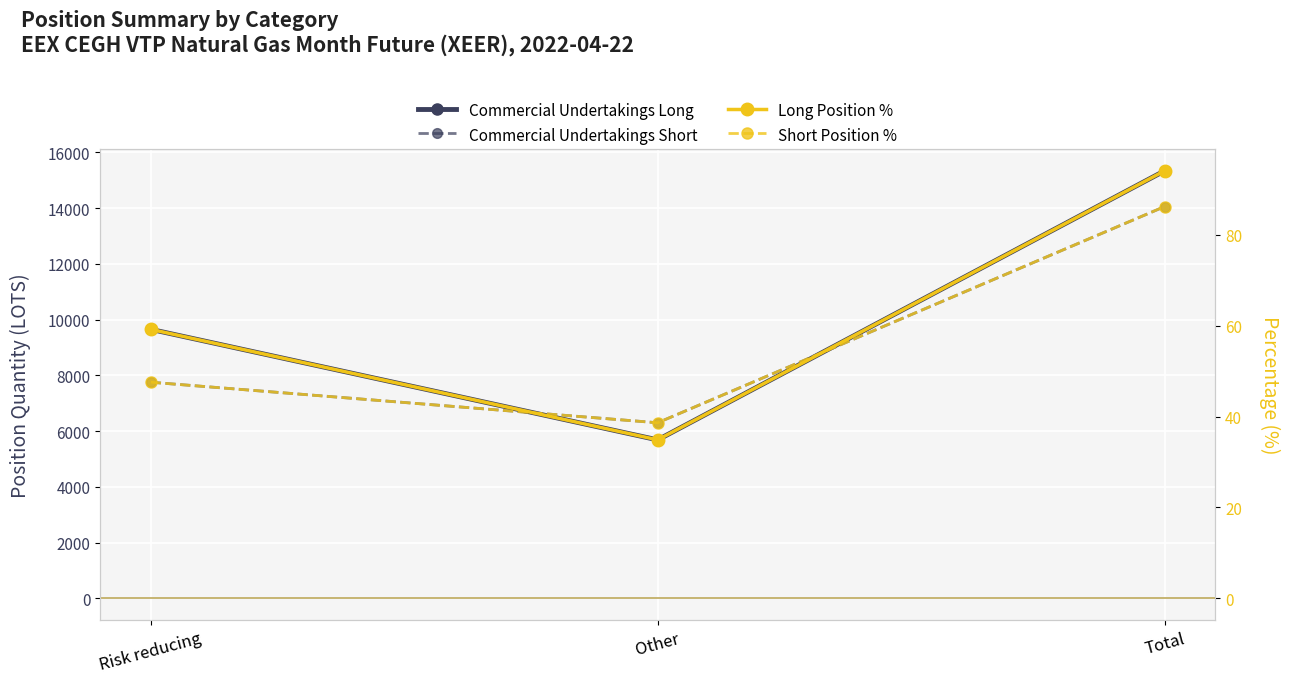

What position from the left is Other?

2